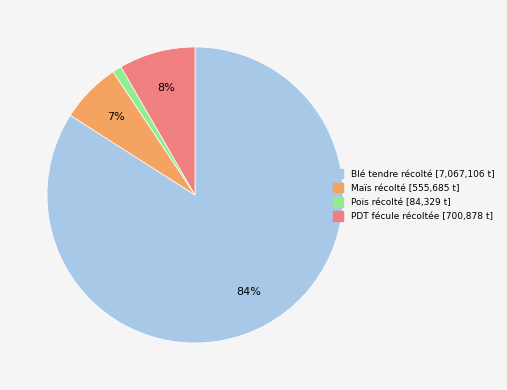

Which slice is the smallest?

Pois récolté